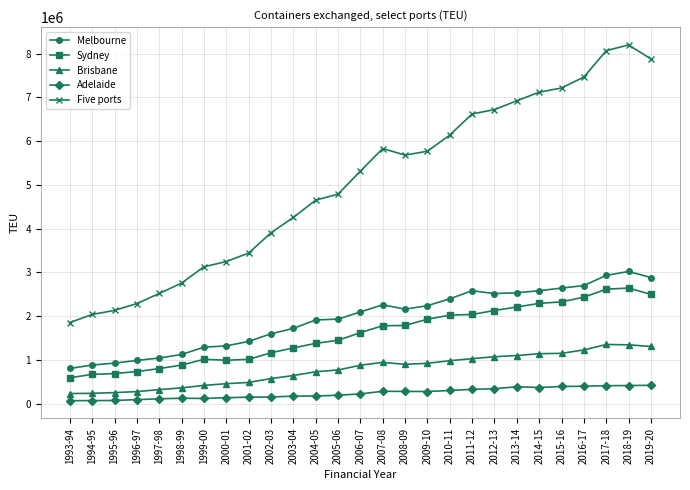

Does the chart have visible grid lines?

Yes